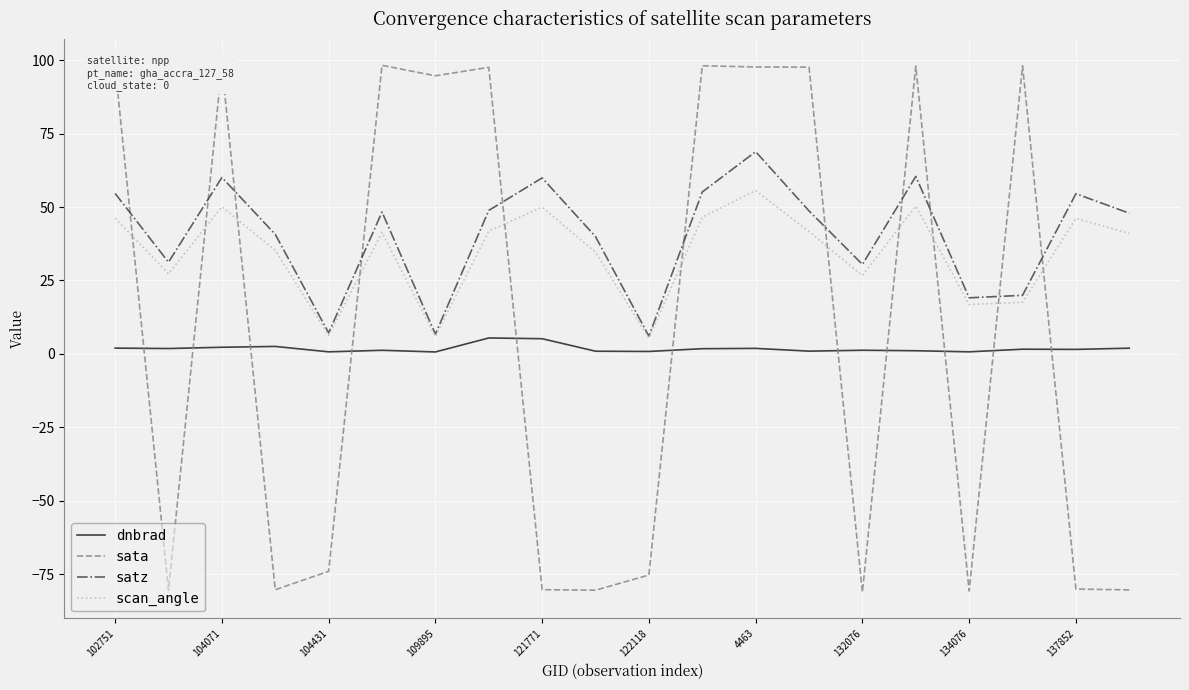

List the series in order of their peak value, lowest first.

dnbrad, scan_angle, satz, sata